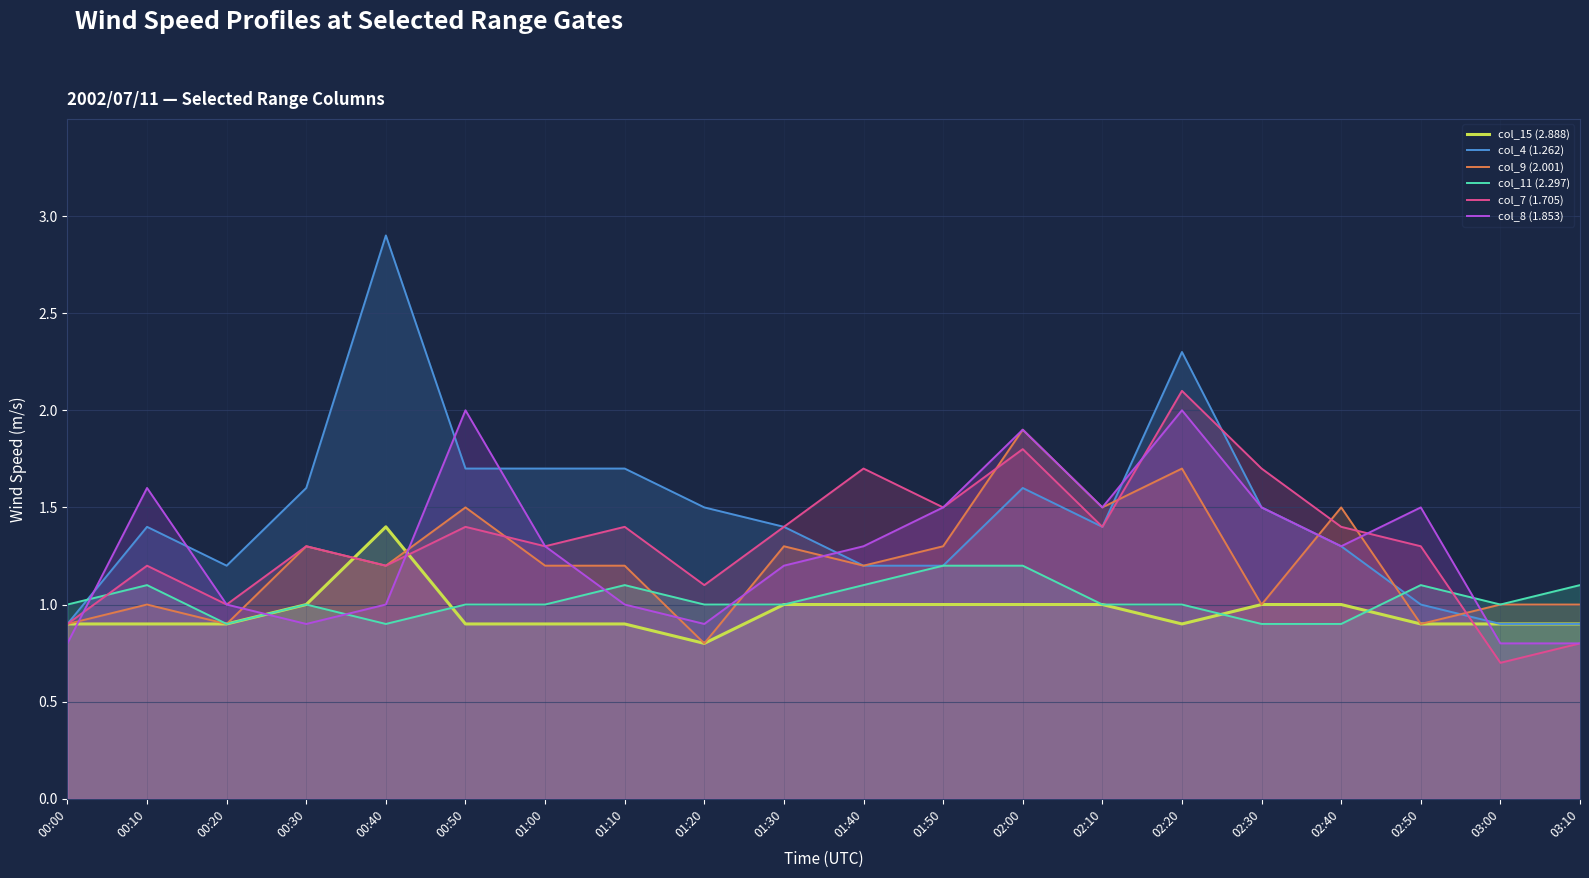

Which series has the largest total across all categories?

col_4 (1.262)